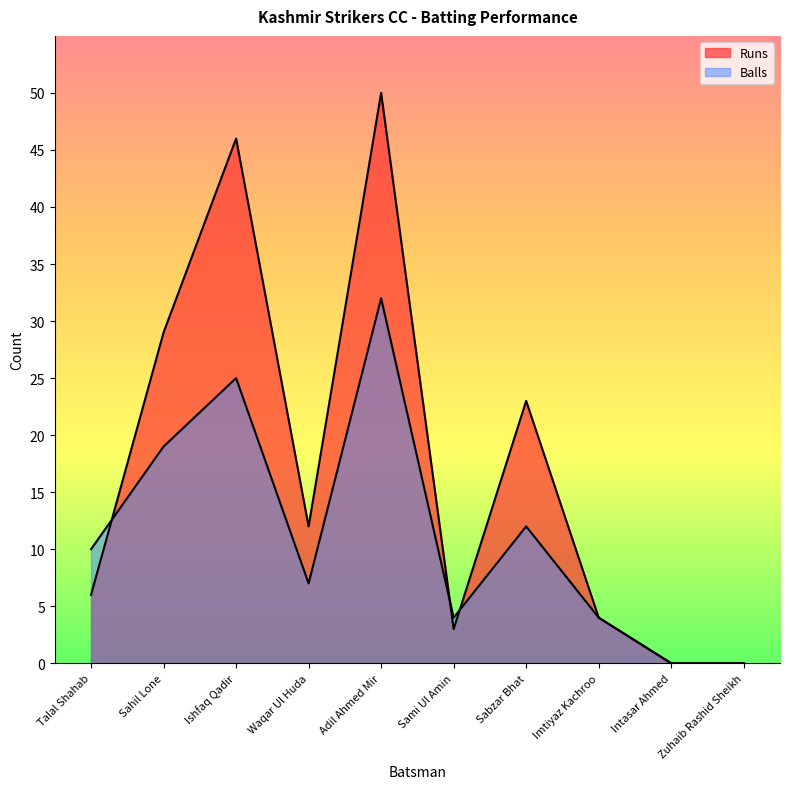

How many distinct data groups are displayed?

2